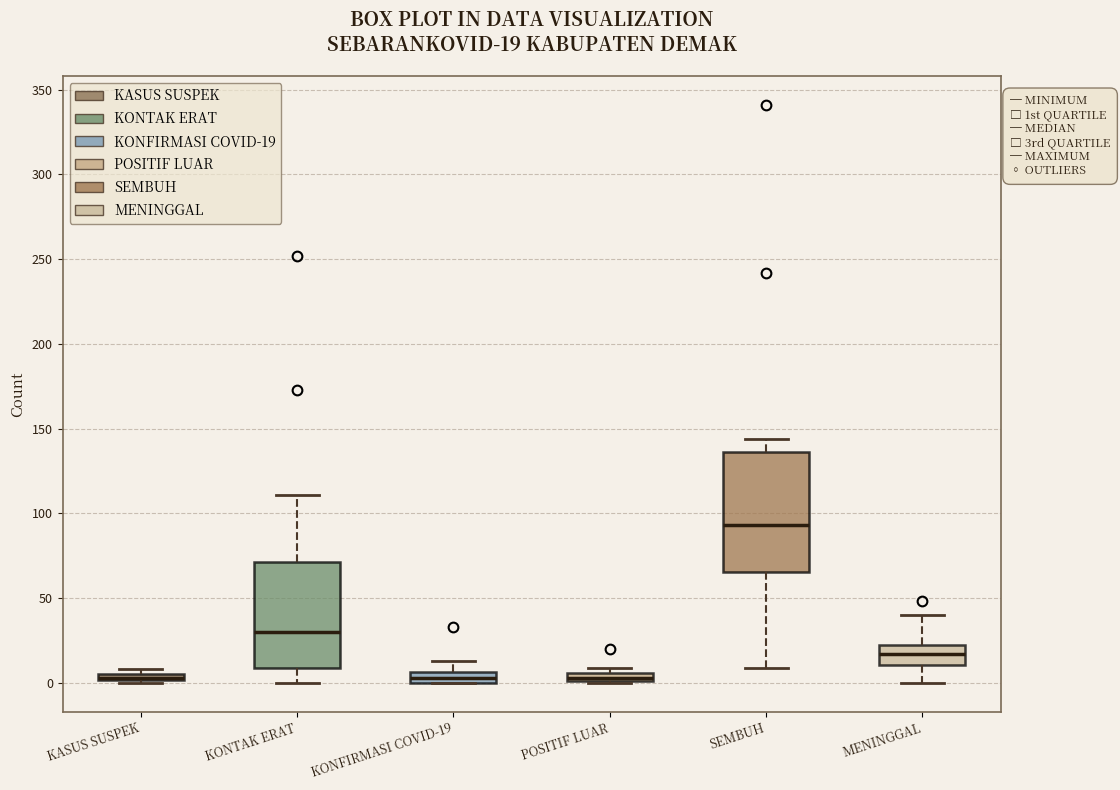

Comparing the boxes themselves (not the whiskers), which one is the tallest?

SEMBUH